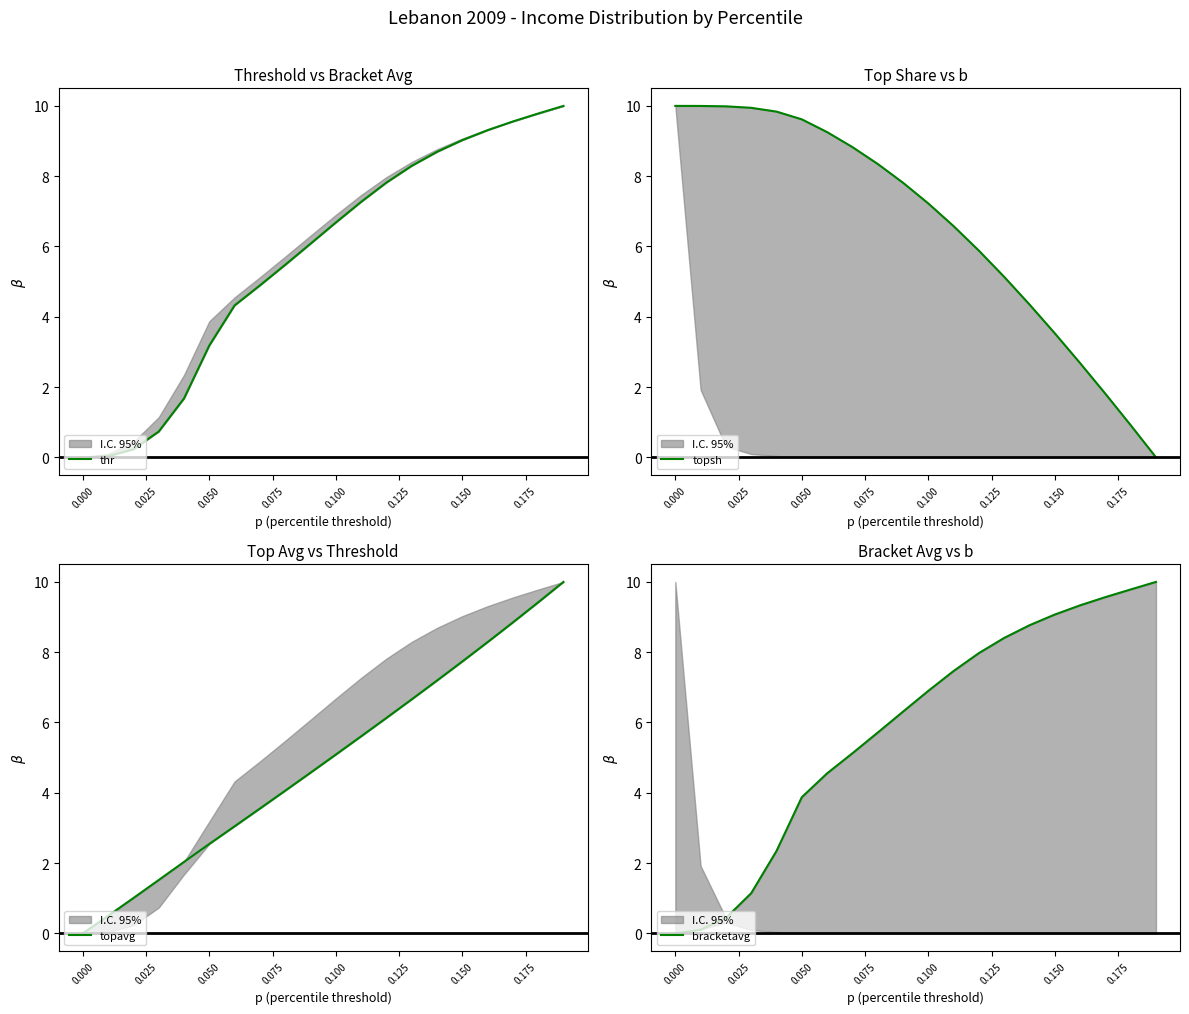

Which series ends up on top after the final intersection of topsh and bracketavg?

bracketavg